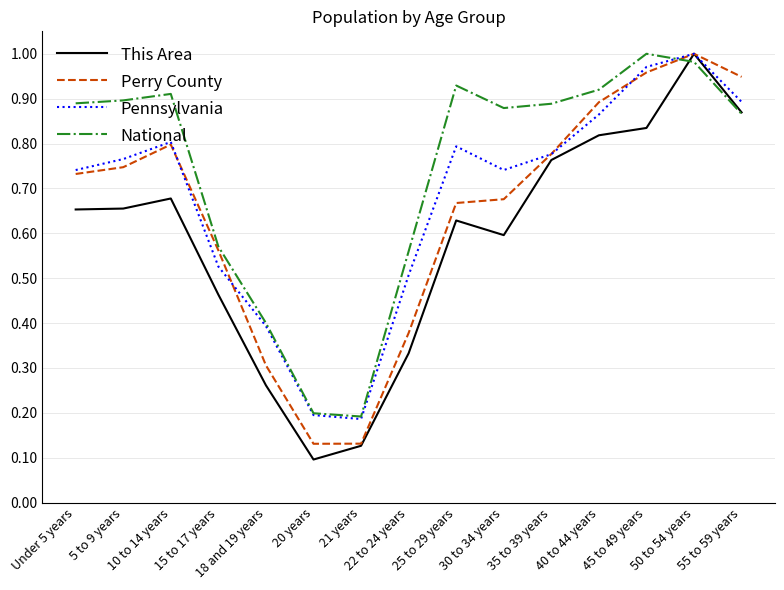

What is the total value across all series at 25 to 29 years?

3.0